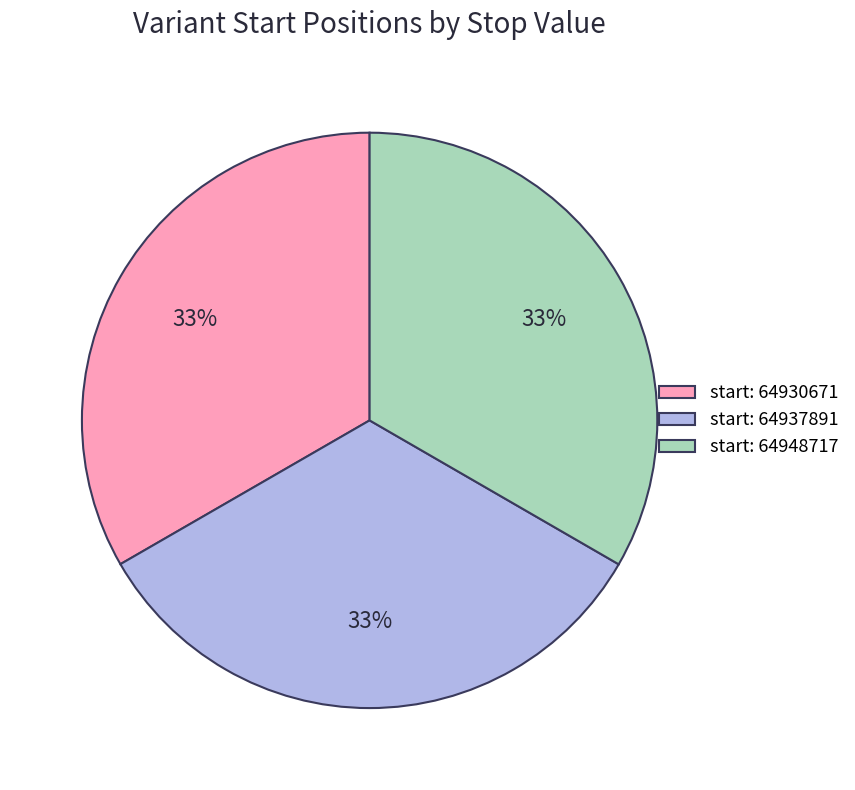

What is the ratio of the value at start: 64937891 to the value at start: 64930671?

1.0